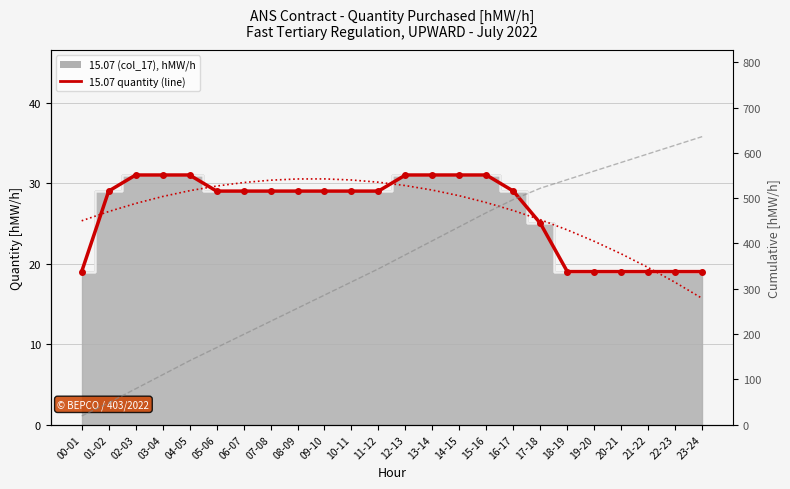

Reading right to left, transcribe all the data shown in this chart.

15.07 quantity (line): 23-24=19.0	22-23=19.0	21-22=19.0	20-21=19.0	19-20=19.0	18-19=19.0	17-18=25.0	16-17=29.0	15-16=31.0	14-15=31.0	13-14=31.0	12-13=31.0	11-12=29.0	10-11=29.0	09-10=29.0	08-09=29.0	07-08=29.0	06-07=29.0	05-06=29.0	04-05=31.0	03-04=31.0	02-03=31.0	01-02=29.0	00-01=19.0
Trend: 23-24=15.7	22-23=17.7	21-22=19.5	20-21=21.2	19-20=22.8	18-19=24.2	17-18=25.5	16-17=26.6	15-16=27.6	14-15=28.4	13-14=29.1	12-13=29.7	11-12=30.1	10-11=30.4	09-10=30.5	08-09=30.5	07-08=30.4	06-07=30.1	05-06=29.6	04-05=29.0	03-04=28.3	02-03=27.5	01-02=26.5	00-01=25.3
Cumulative: 23-24=636.0	22-23=617.0	21-22=598.0	20-21=579.0	19-20=560.0	18-19=541.0	17-18=522.0	16-17=497.0	15-16=468.0	14-15=437.0	13-14=406.0	12-13=375.0	11-12=344.0	10-11=315.0	09-10=286.0	08-09=257.0	07-08=228.0	06-07=199.0	05-06=170.0	04-05=141.0	03-04=110.0	02-03=79.0	01-02=48.0	00-01=19.0